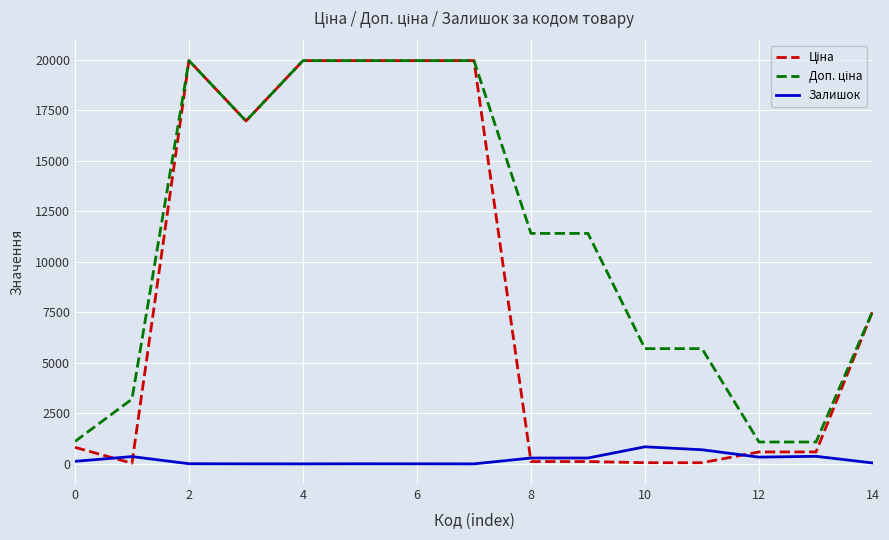

What is the greatest value displayed?

19964.2